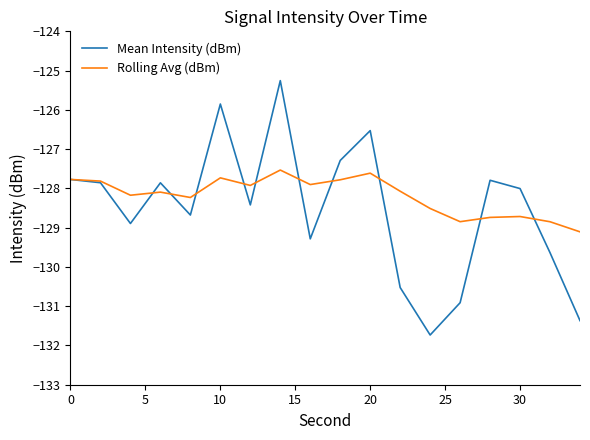

What is the highest value of the Rolling Avg (dBm) series?

-127.5